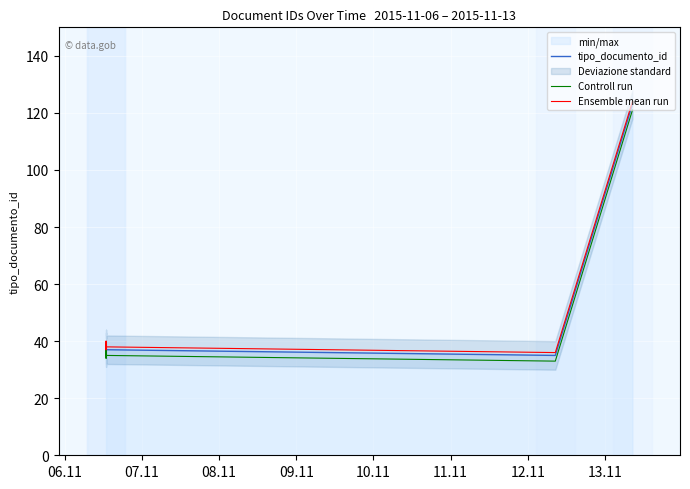

True or false: Ensemble mean run and tipo_documento_id cross at least once.

False